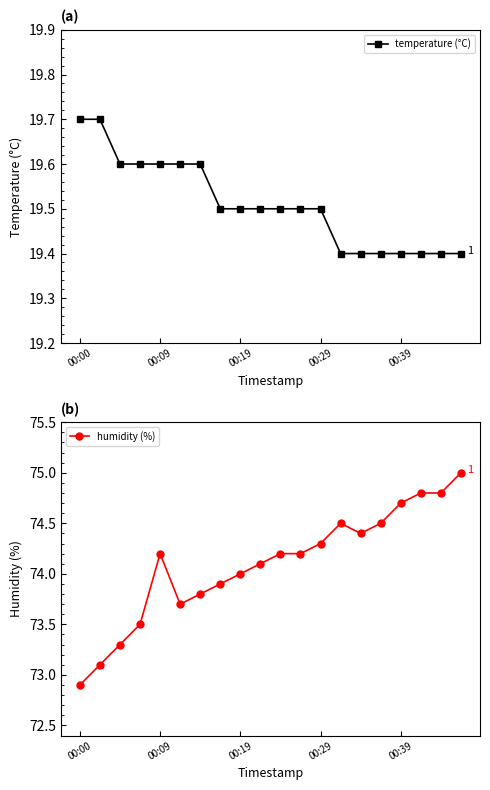

Is it true that humidity (%) equals 106.9 at 5?

False